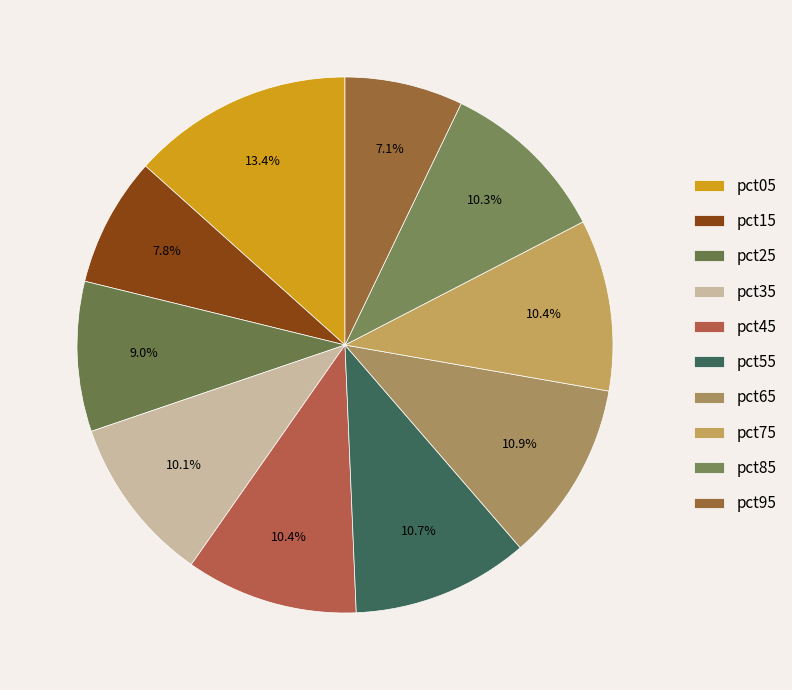

To the nearest percent, what is the difference between the pct95 and pct15 slice percentages?

1%